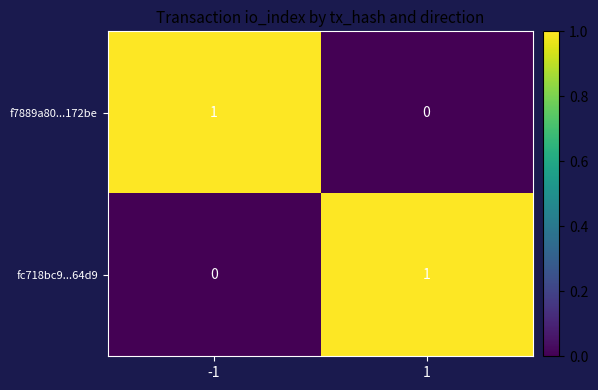

The f7889a80...172be series shows 0 at 1. True or false?

True